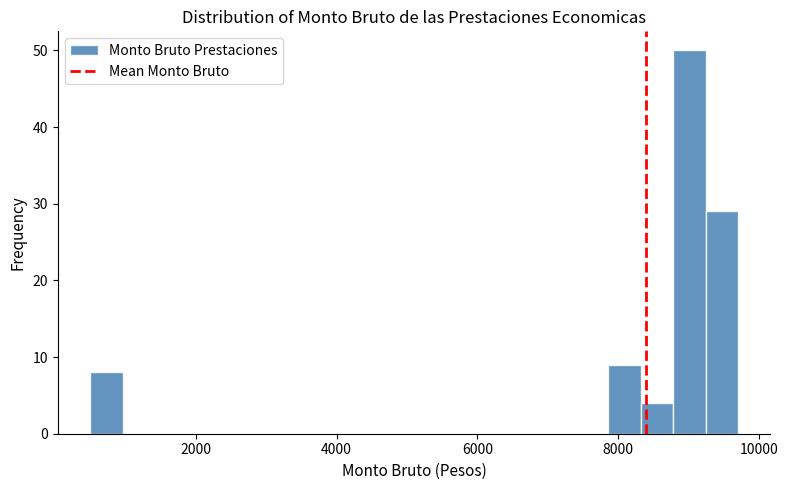

Read against the x-axis, roughly where is the centre of the tallest bar?

9000